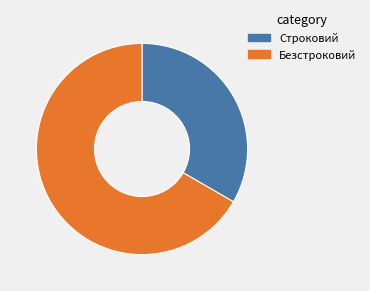

Combined, do Строковий and Безстроковий account for over 50%?

Yes